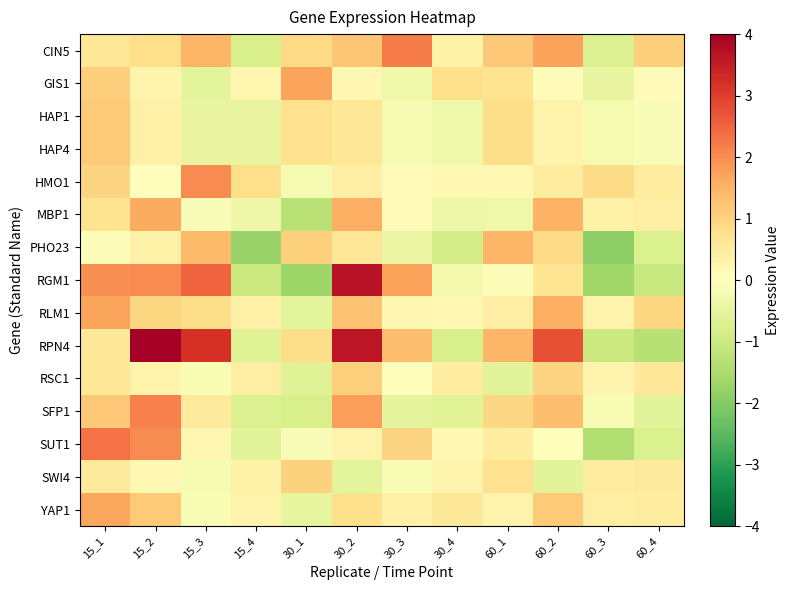

What is the smallest value displayed?

-1.9